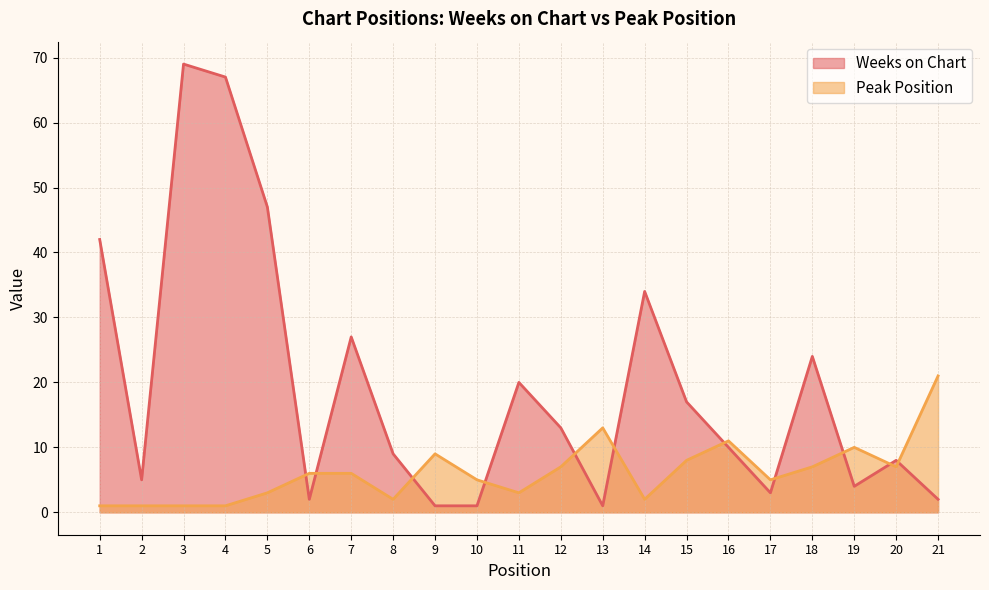

At which category does the chart reach its peak across all series?

3